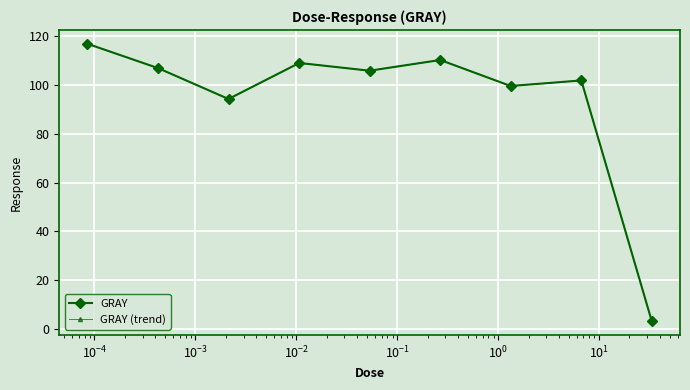

True or false: GRAY and GRAY (trend) intersect in this chart.

False